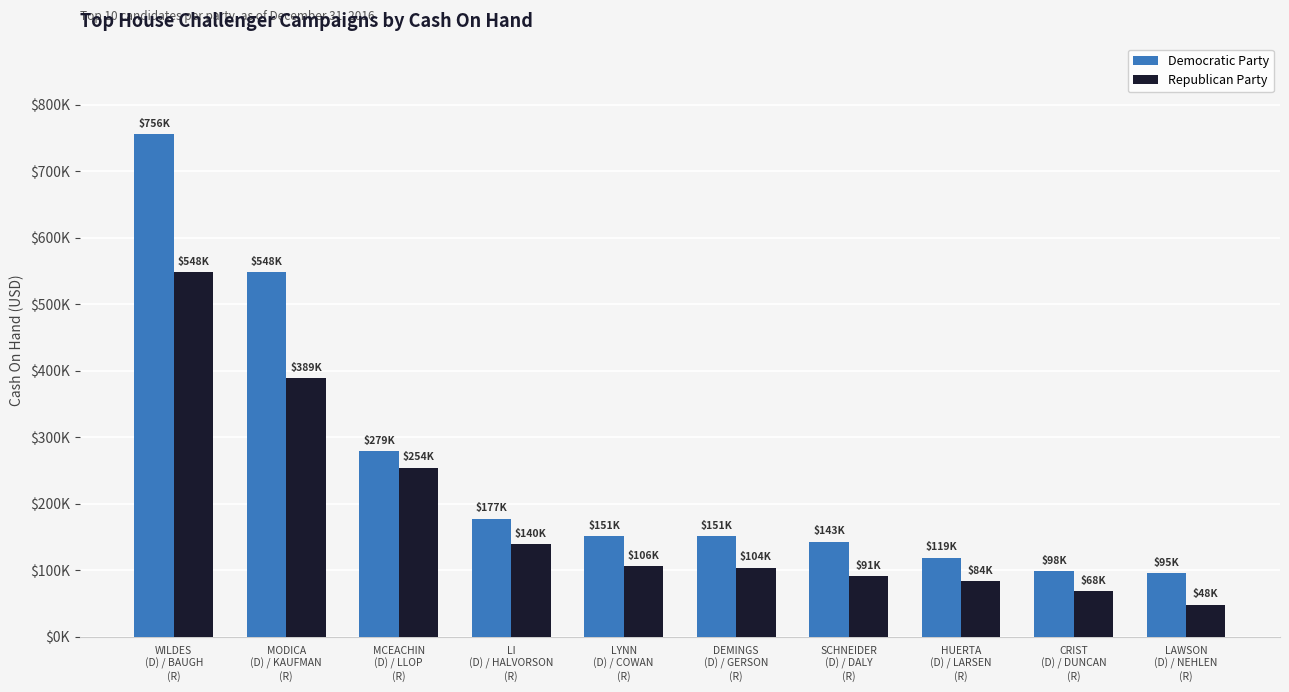

Rank the categories by Democratic Party value from lowest to highest.

LAWSON
(D) / NEHLEN
(R), CRIST
(D) / DUNCAN
(R), HUERTA
(D) / LARSEN
(R), SCHNEIDER
(D) / DALY
(R), DEMINGS
(D) / GERSON
(R), LYNN
(D) / COWAN
(R), LI
(D) / HALVORSON
(R), MCEACHIN
(D) / LLOP
(R), MODICA
(D) / KAUFMAN
(R), WILDES
(D) / BAUGH
(R)